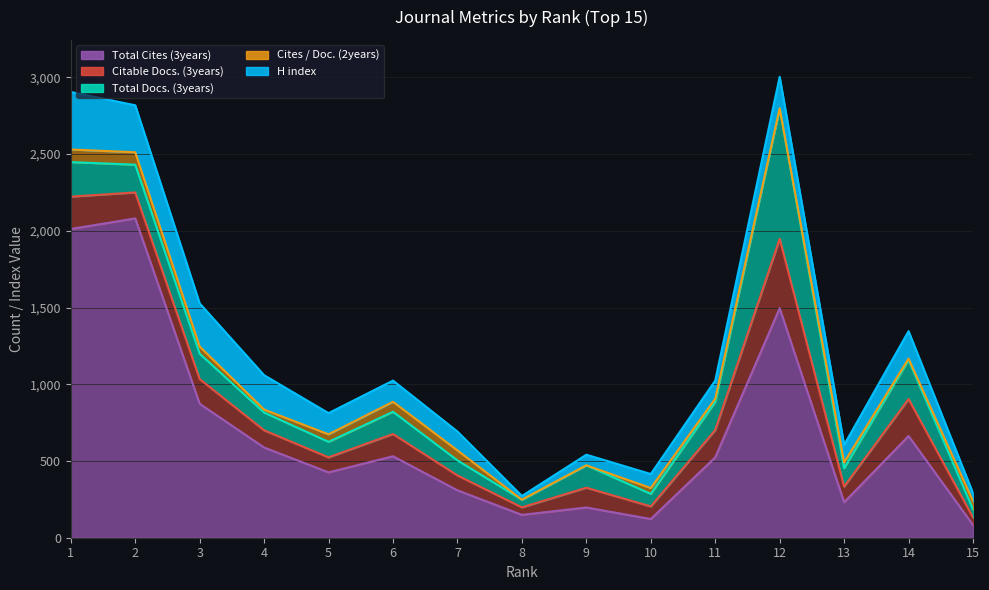

How many values in the Total Cites (3years) series exceed 524?

7